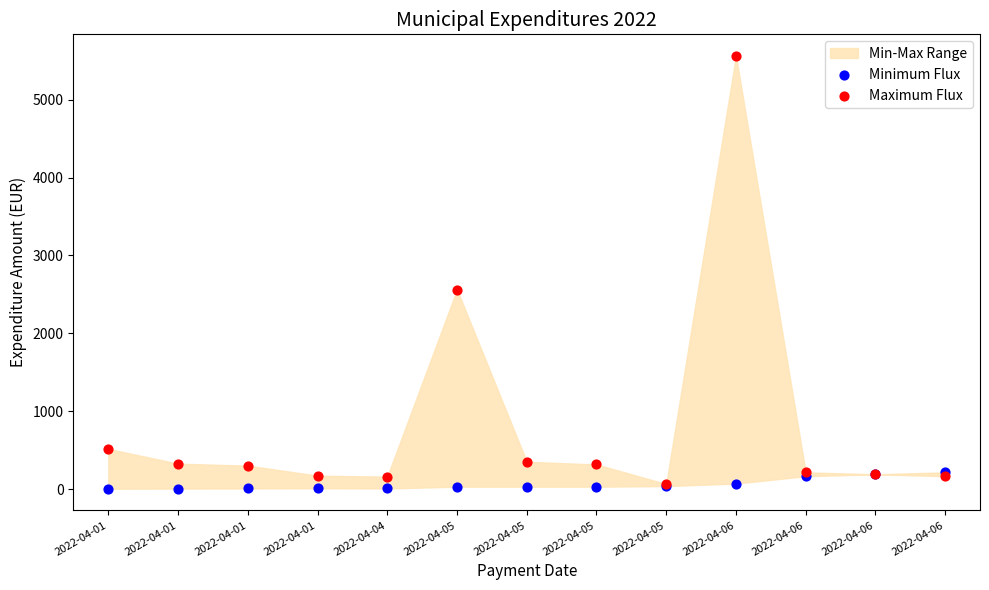

Across all series, what Y value is closest to 2783?

2562.0